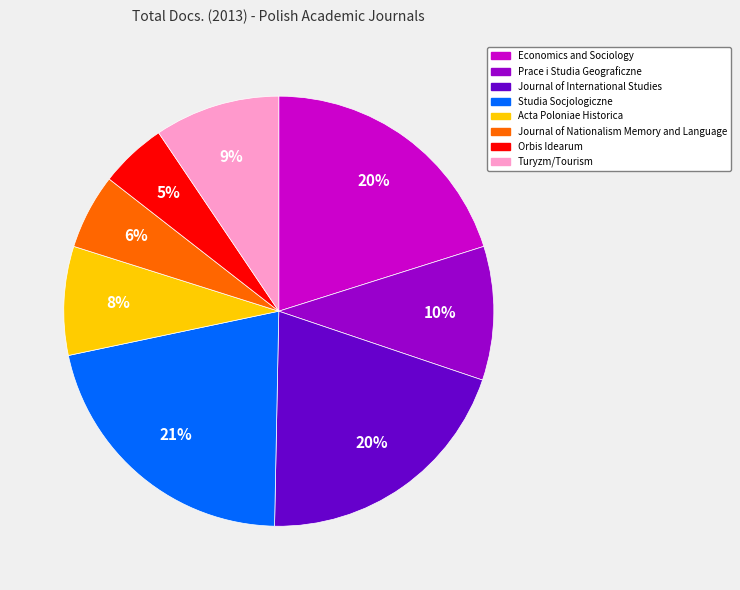

Combined, do Journal of Nationalism Memory and Language and Acta Poloniae Historica account for over 50%?

No